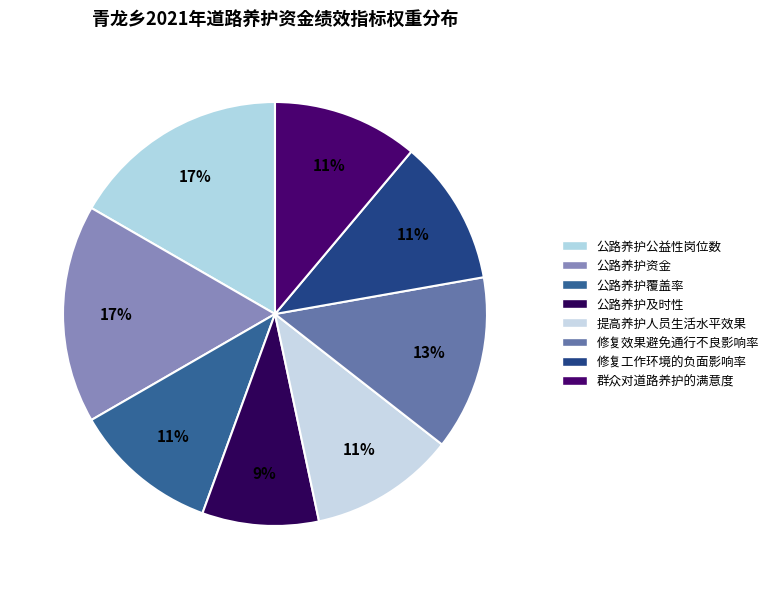

Count the number of slices in the pie.

8